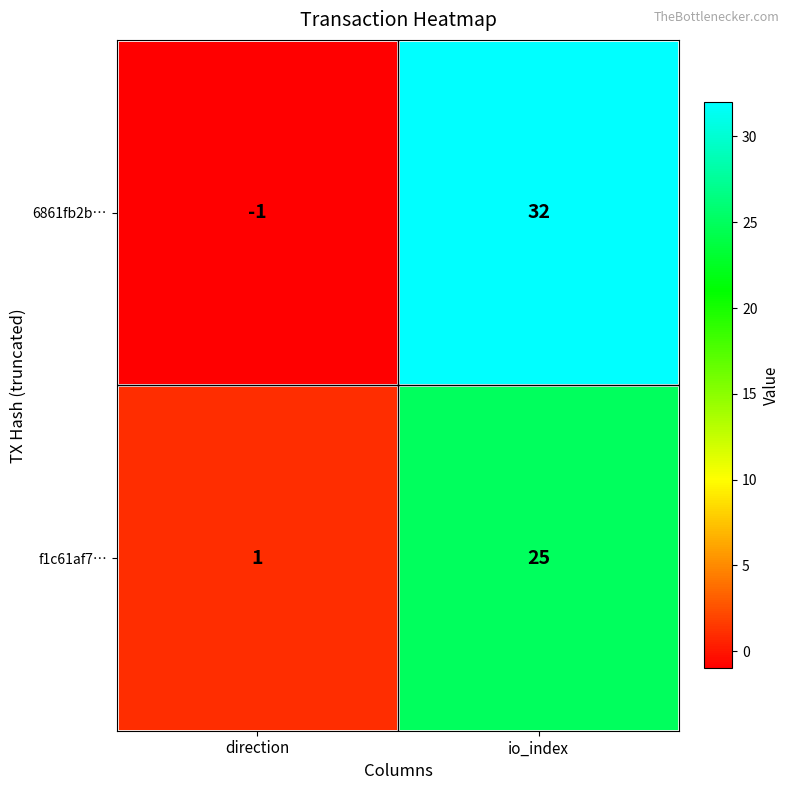

Reading right to left, extract all data points from this chart.

6861fb2b…: 32	-1
f1c61af7…: 25	1